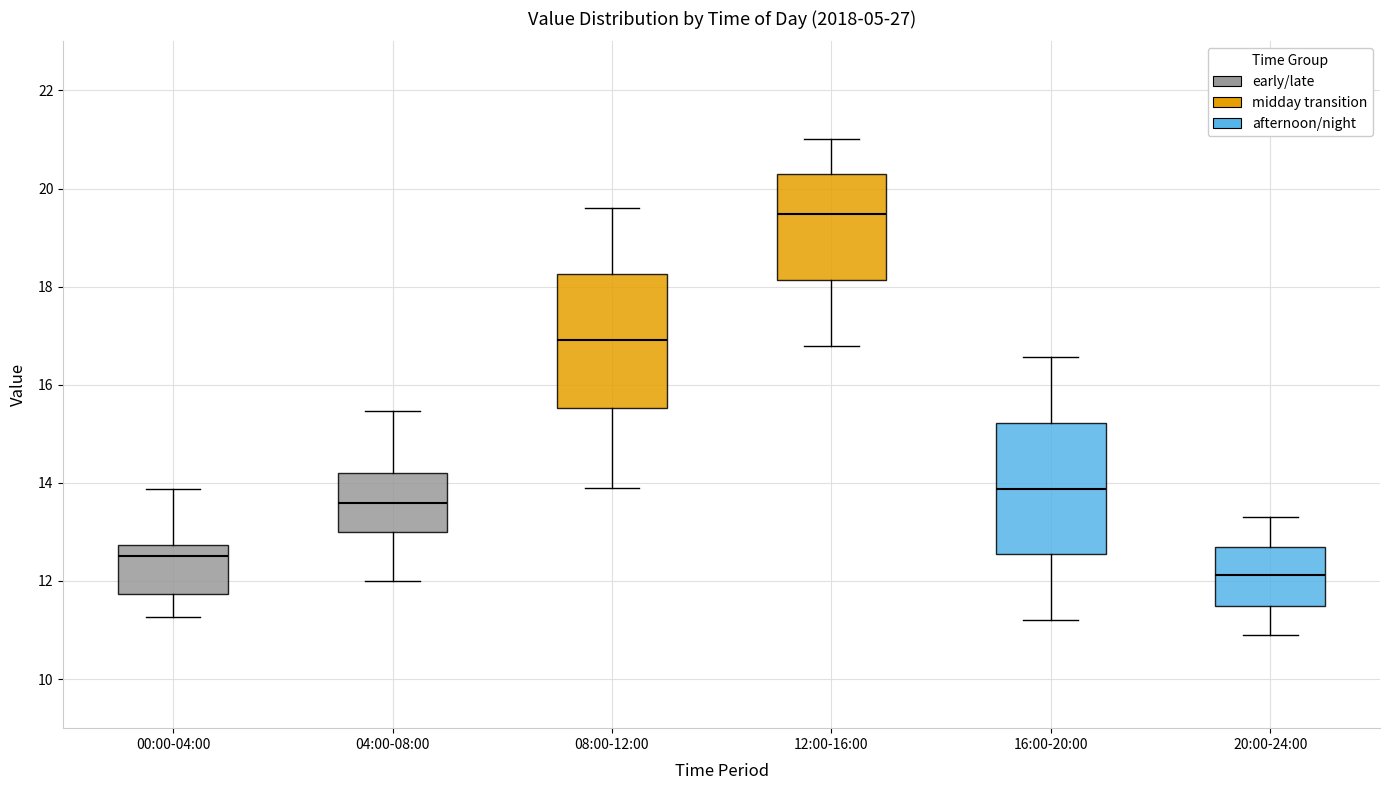

Which box has the lowest median line?

20:00-24:00